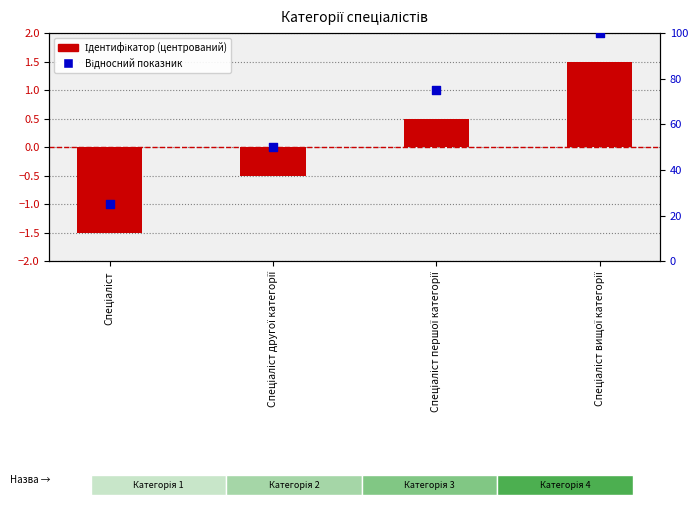

At how many categories does at least one series exceed 24?

4